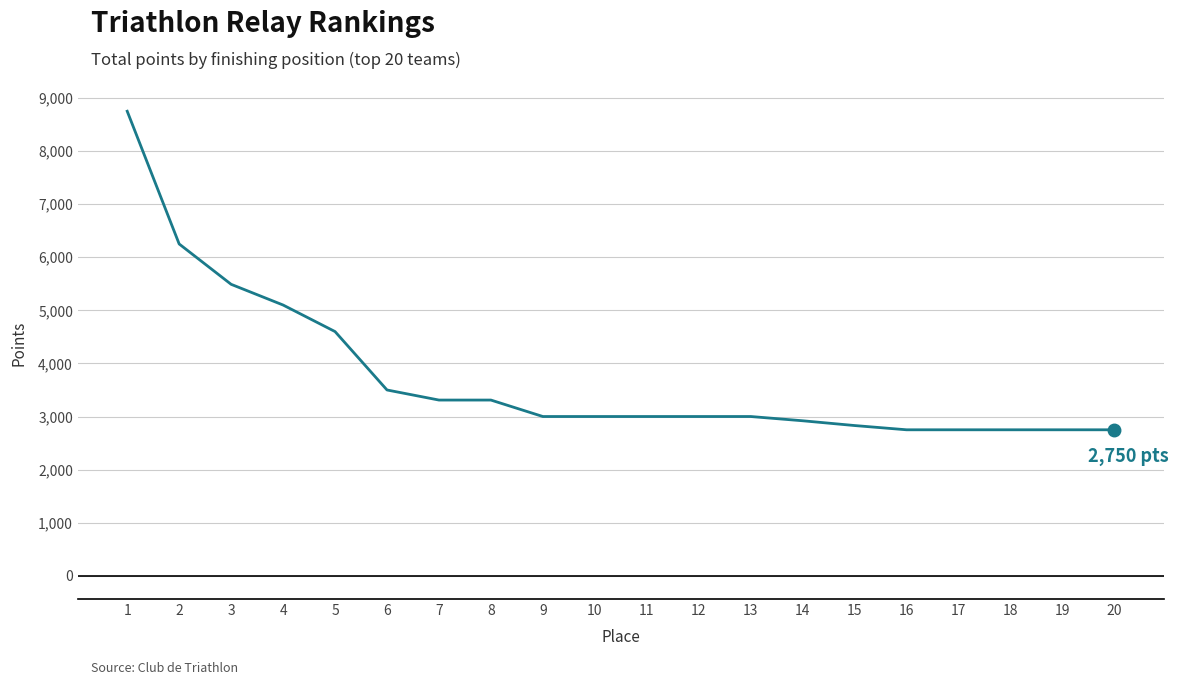

Is it true that the value at 9 is 3000?

True